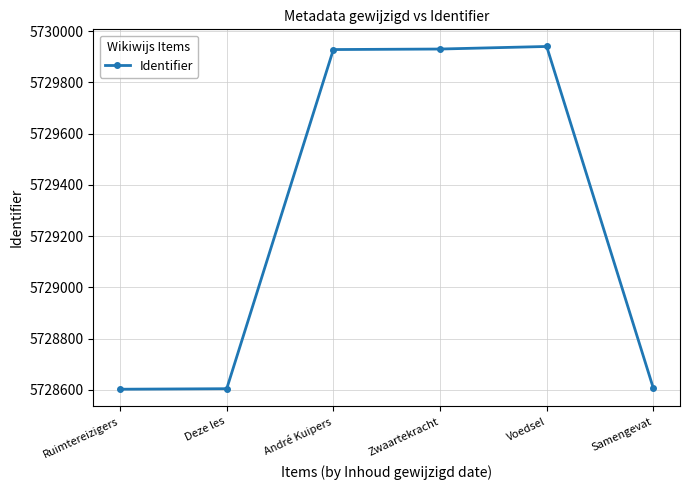

The chart shows a value of 7603030 at André Kuipers. True or false?

False